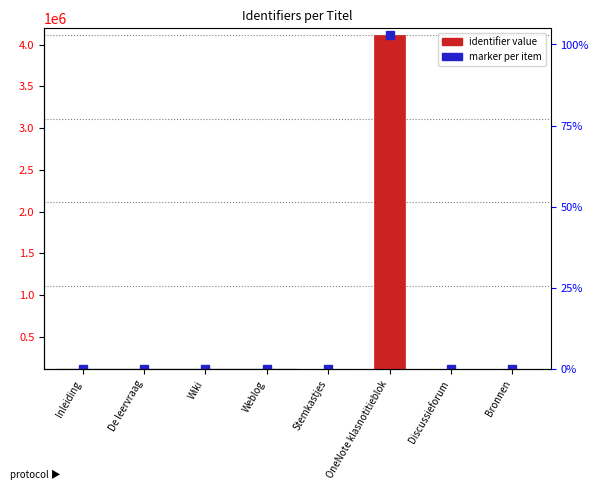

Is it true that the value at Stemkastjes is 3?

False